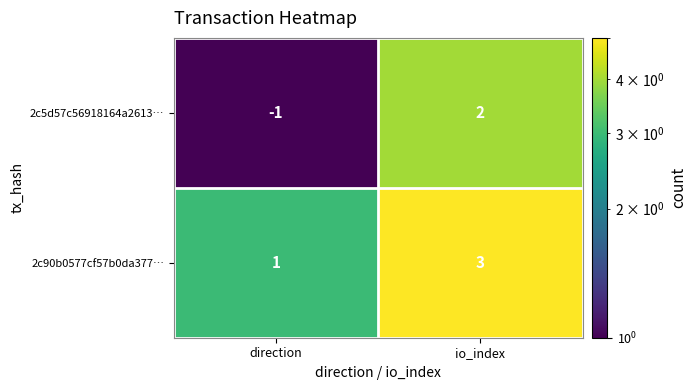

What is the sum of all 2c90b0577cf57b0da377… values?

4